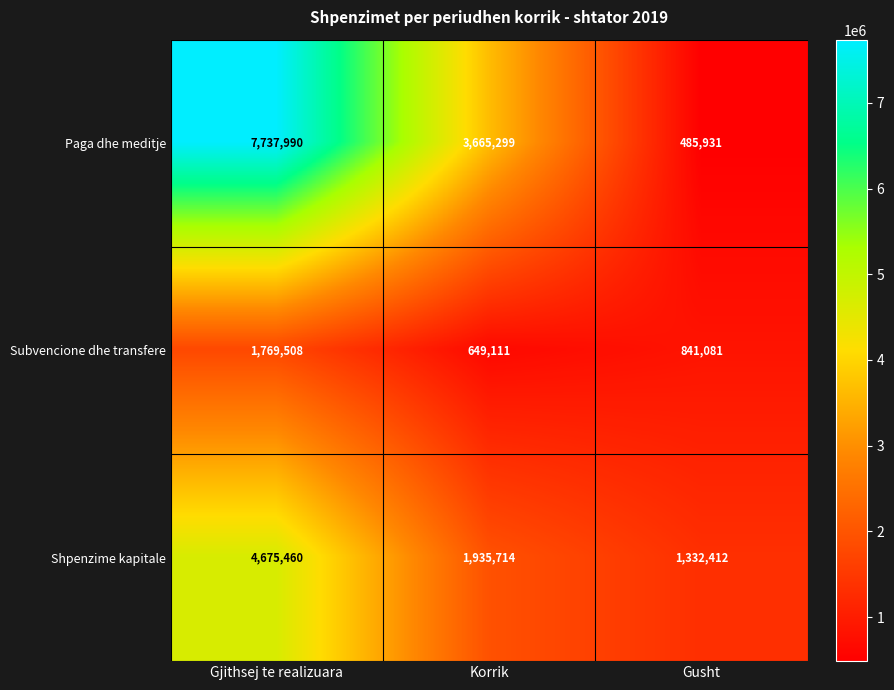

What is the minimum value for Subvencione dhe transfere?

649111